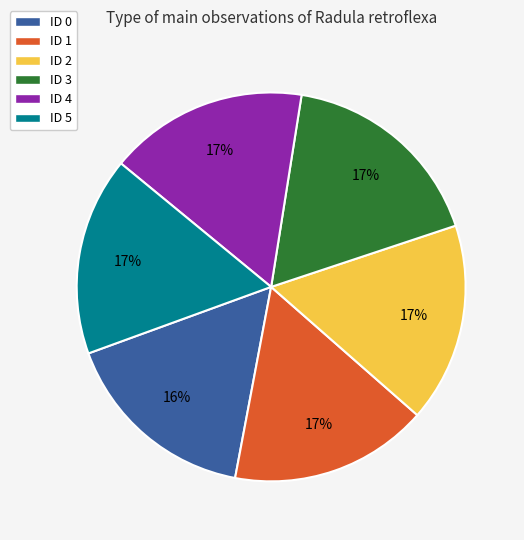

How many slices are in this pie chart?

6